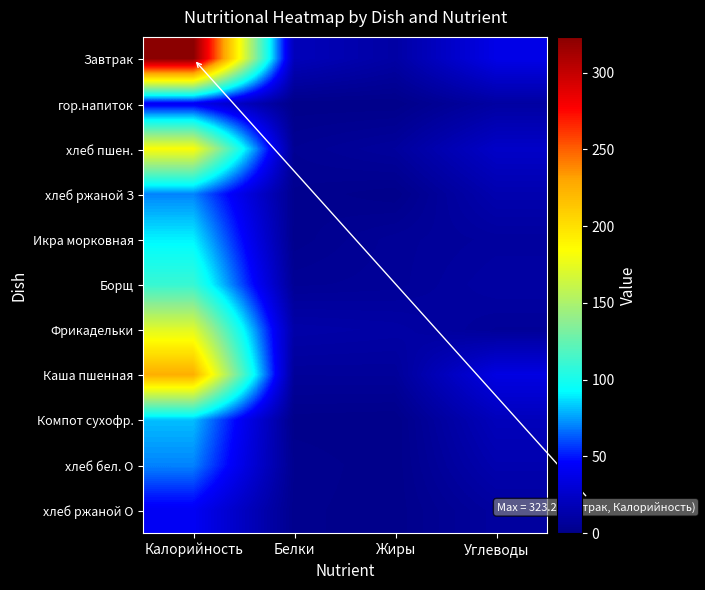

Between Жиры and Углеводы, which is larger?

Углеводы